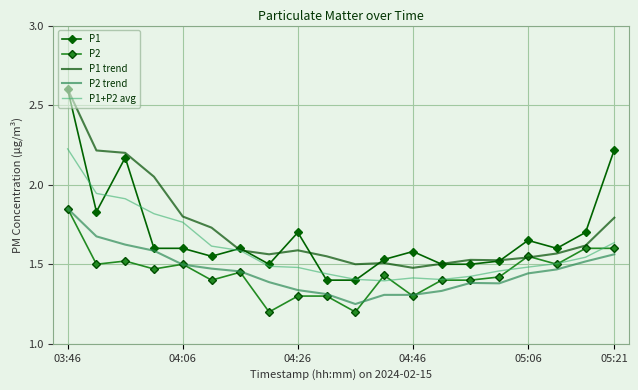

What is the greatest value displayed?

2.6